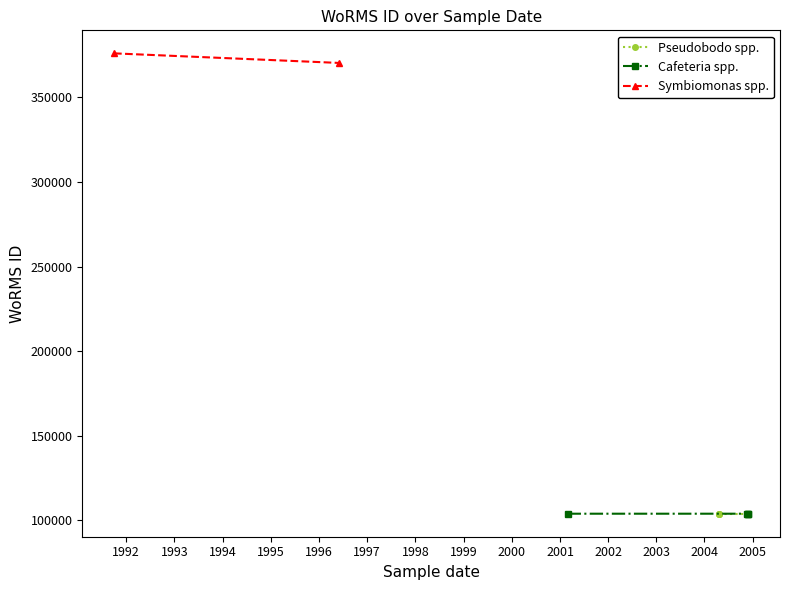

Where is the first local maximum?

01-10-1991